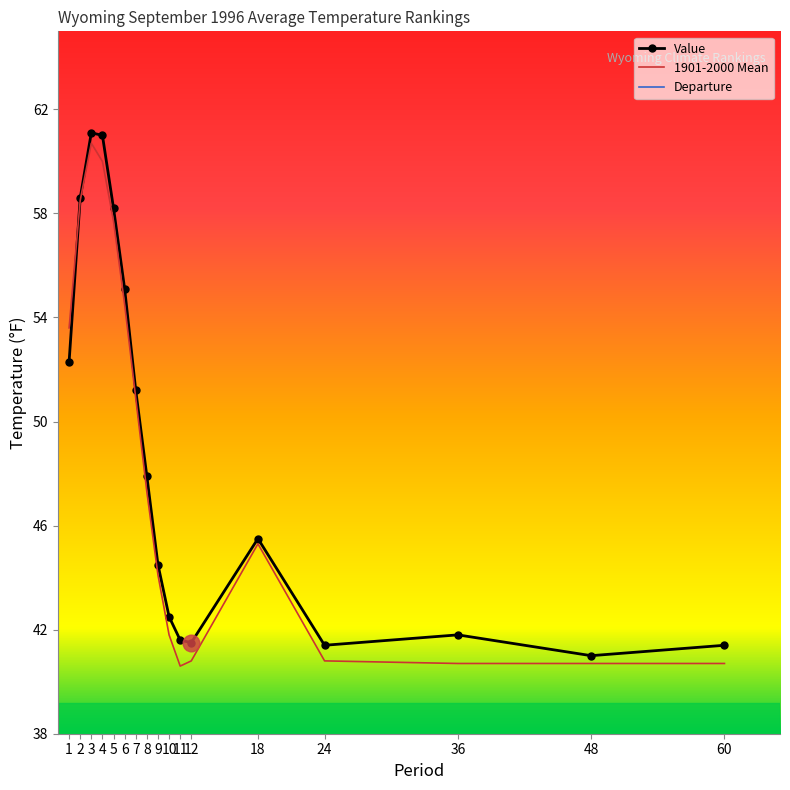

Between which two adjacent categories do 1901-2000 Mean and Value first intersect?

1 and 2